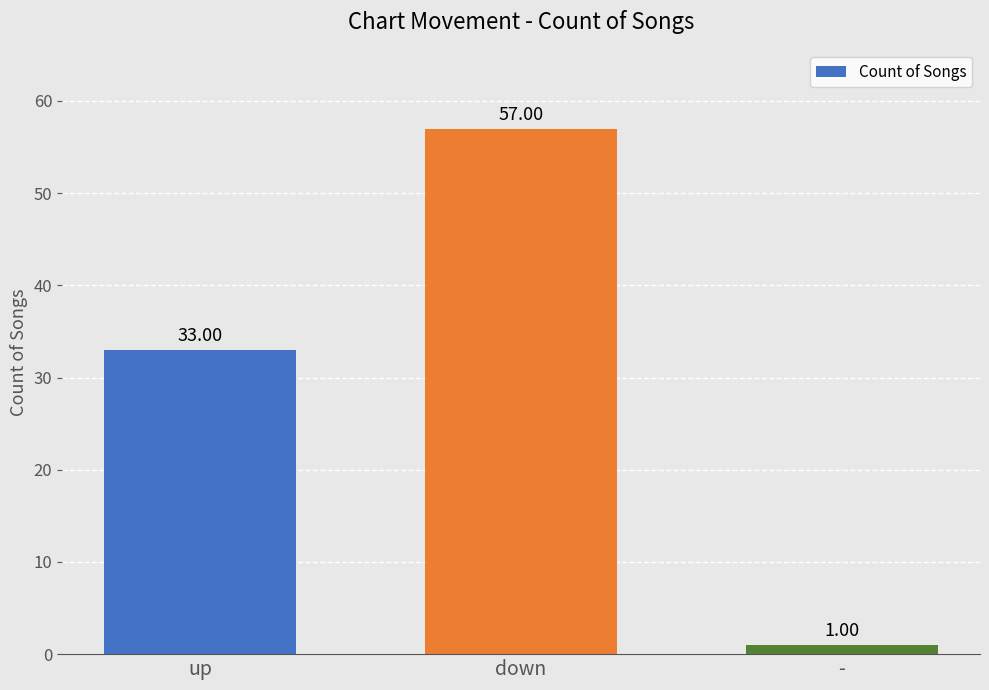

At which label is the value closest to 29?

up